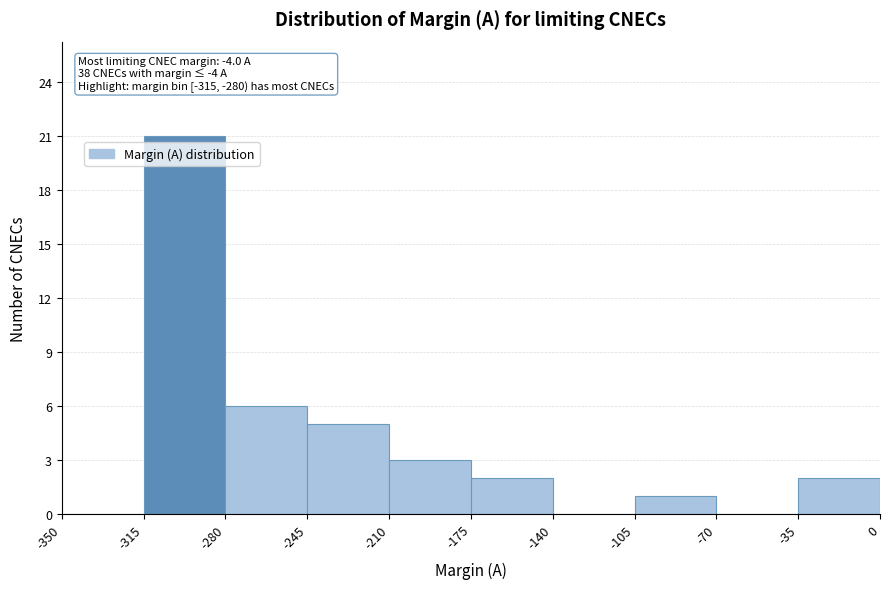

Over which range of the x-axis is the bar tallest?

-315 to -280